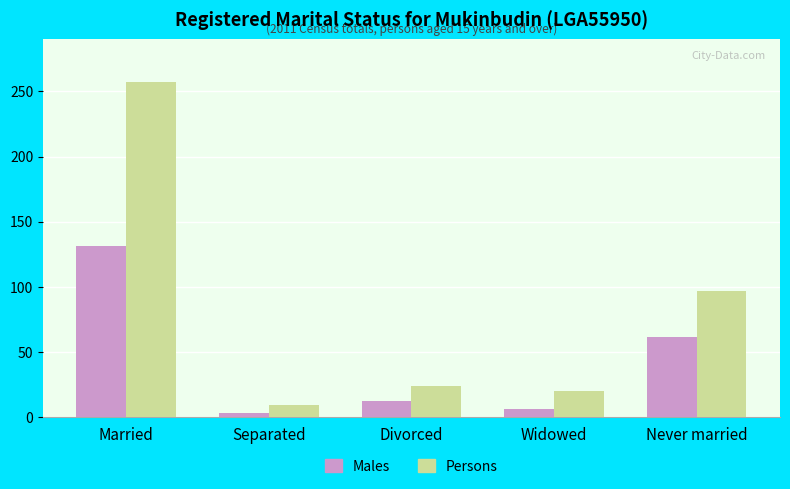

How many bars are there in total?

10